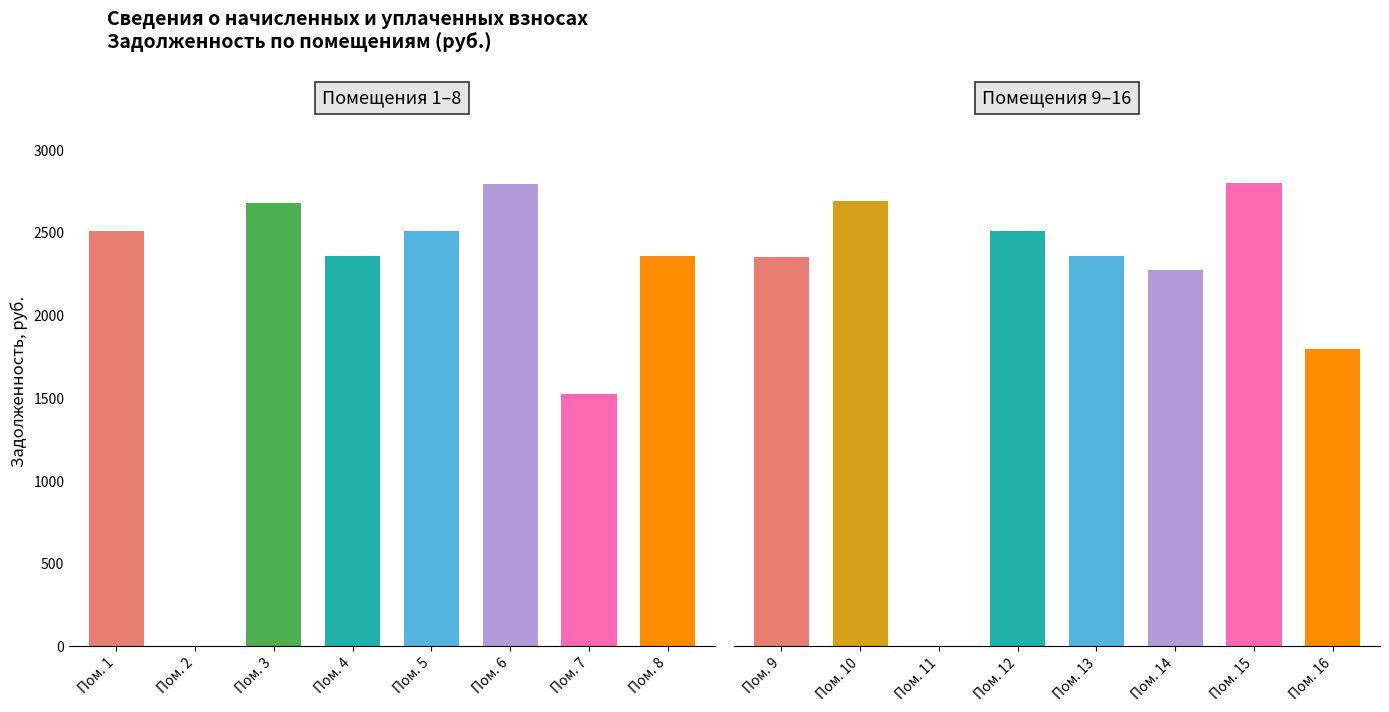

How many bars are there in total?

16